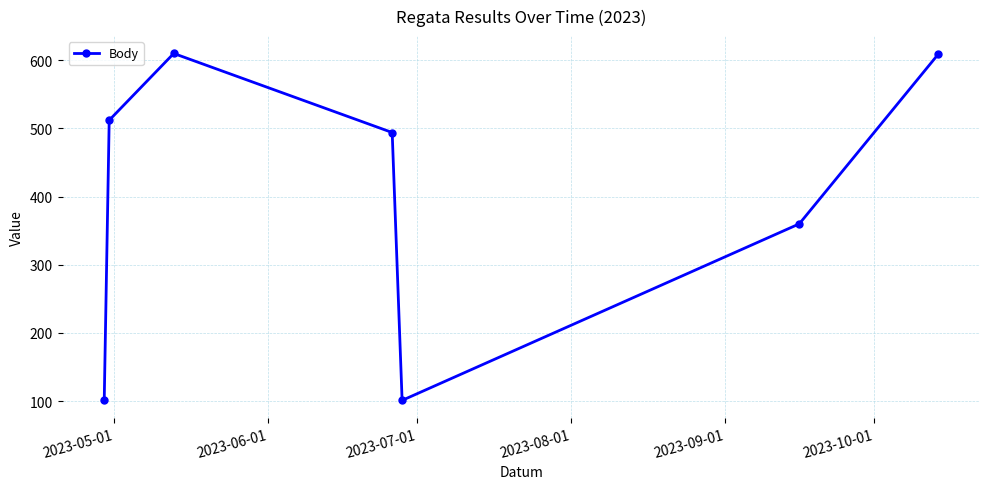

What is the value of the 5th point from the left?

101